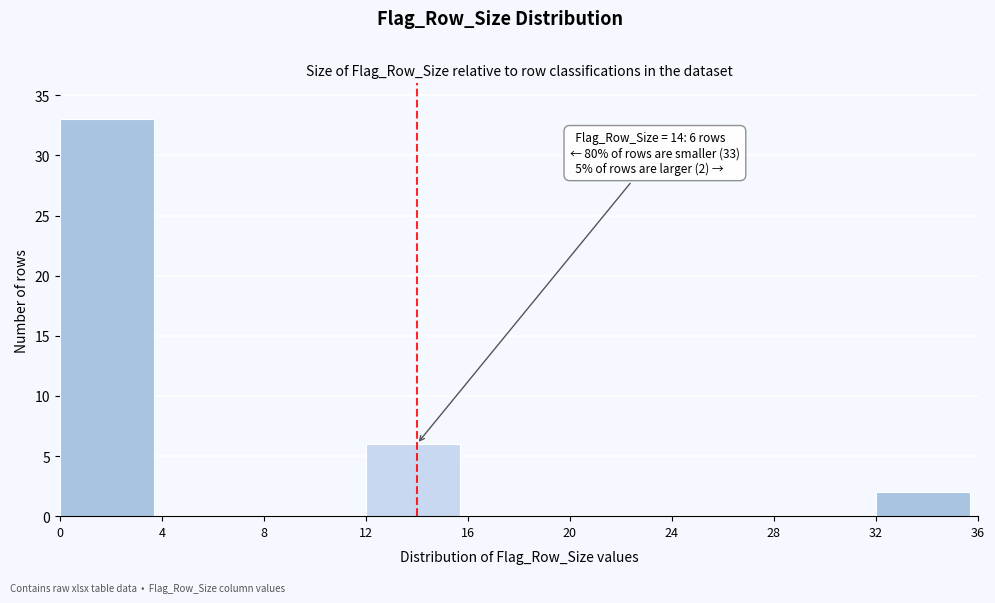

Which range on the x-axis has the tallest bar?

0 to 4